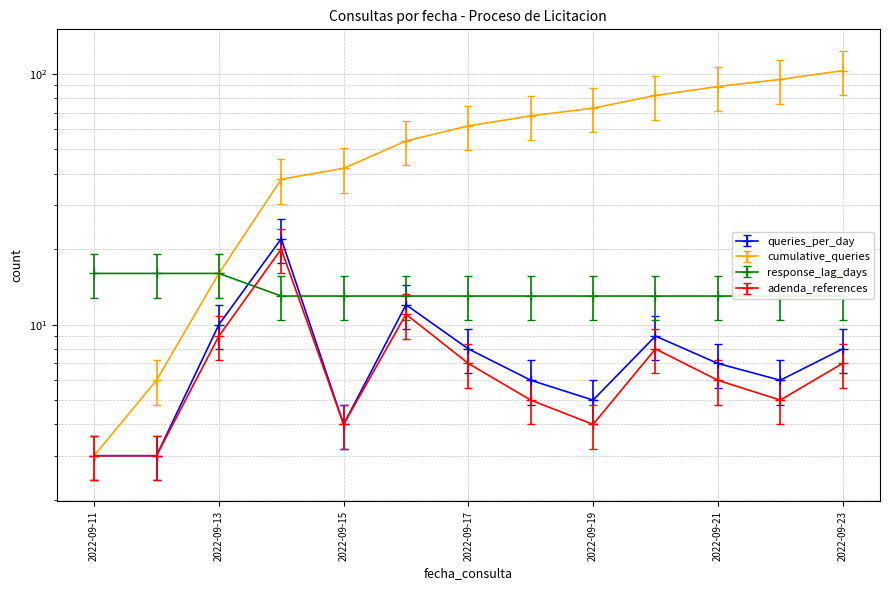

Is this an area chart (filled region under the line)?

No